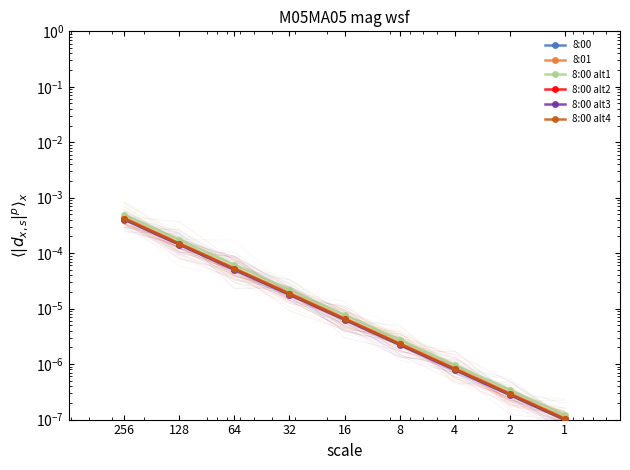

How many lines are shown in the chart?

6